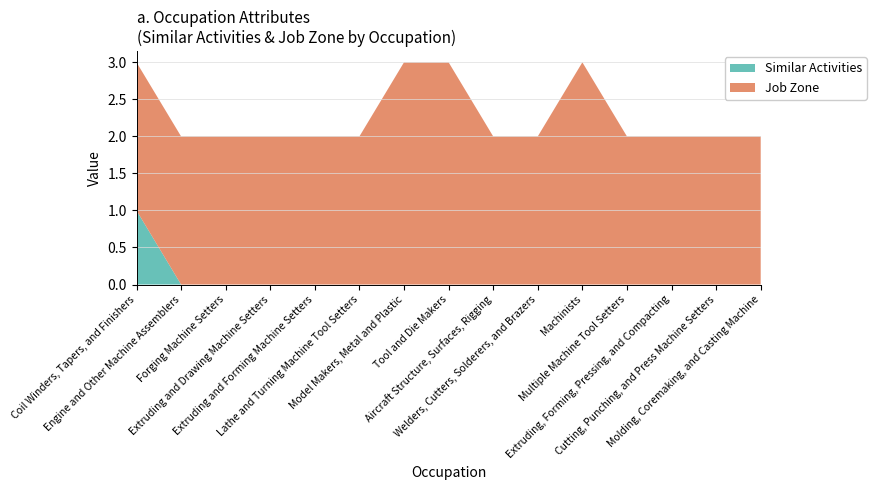

Reading right to left, list all the values displayed in this chart.

Similar Activities: Molding, Coremaking, and Casting Machine=0	Cutting, Punching, and Press Machine Setters=0	Extruding, Forming, Pressing, and Compacting=0	Multiple Machine Tool Setters=0	Machinists=0	Welders, Cutters, Solderers, and Brazers=0	Aircraft Structure, Surfaces, Rigging=0	Tool and Die Makers=0	Model Makers, Metal and Plastic=0	Lathe and Turning Machine Tool Setters=0	Extruding and Forming Machine Setters=0	Extruding and Drawing Machine Setters=0	Forging Machine Setters=0	Engine and Other Machine Assemblers=0	Coil Winders, Tapers, and Finishers=1
Job Zone: Molding, Coremaking, and Casting Machine=2	Cutting, Punching, and Press Machine Setters=2	Extruding, Forming, Pressing, and Compacting=2	Multiple Machine Tool Setters=2	Machinists=3	Welders, Cutters, Solderers, and Brazers=2	Aircraft Structure, Surfaces, Rigging=2	Tool and Die Makers=3	Model Makers, Metal and Plastic=3	Lathe and Turning Machine Tool Setters=2	Extruding and Forming Machine Setters=2	Extruding and Drawing Machine Setters=2	Forging Machine Setters=2	Engine and Other Machine Assemblers=2	Coil Winders, Tapers, and Finishers=2